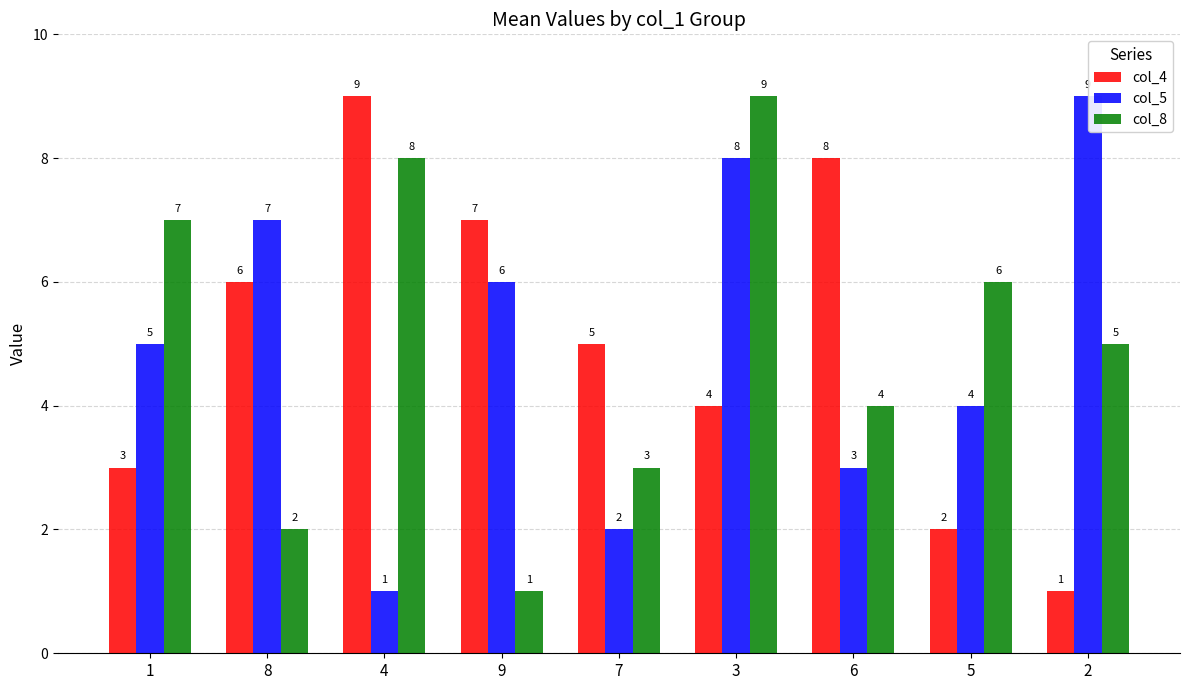

What position from the left is 8?

2